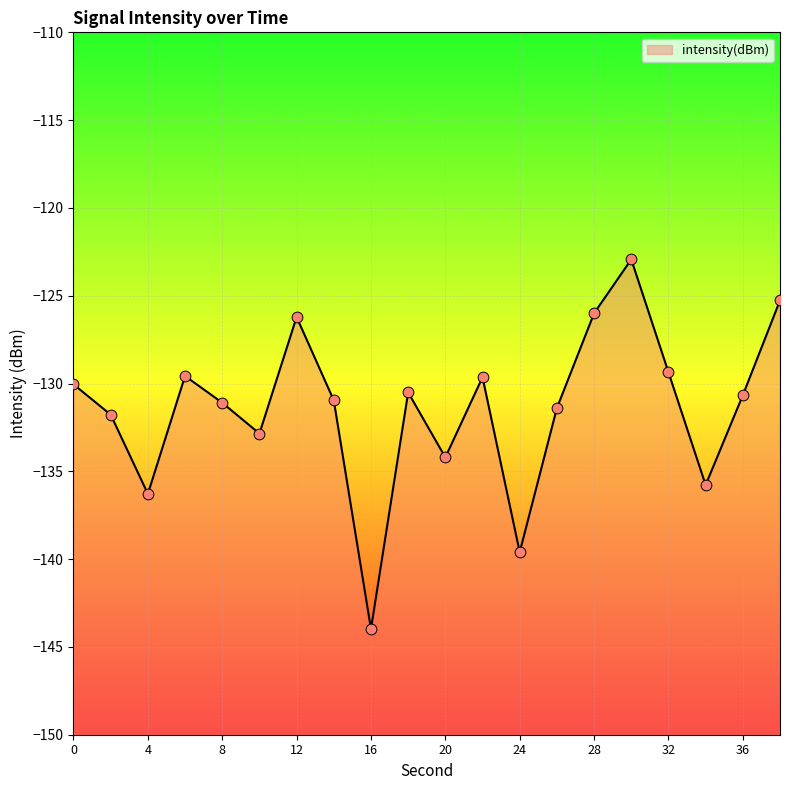

What is the change in value from 0 to 28?

+4.0